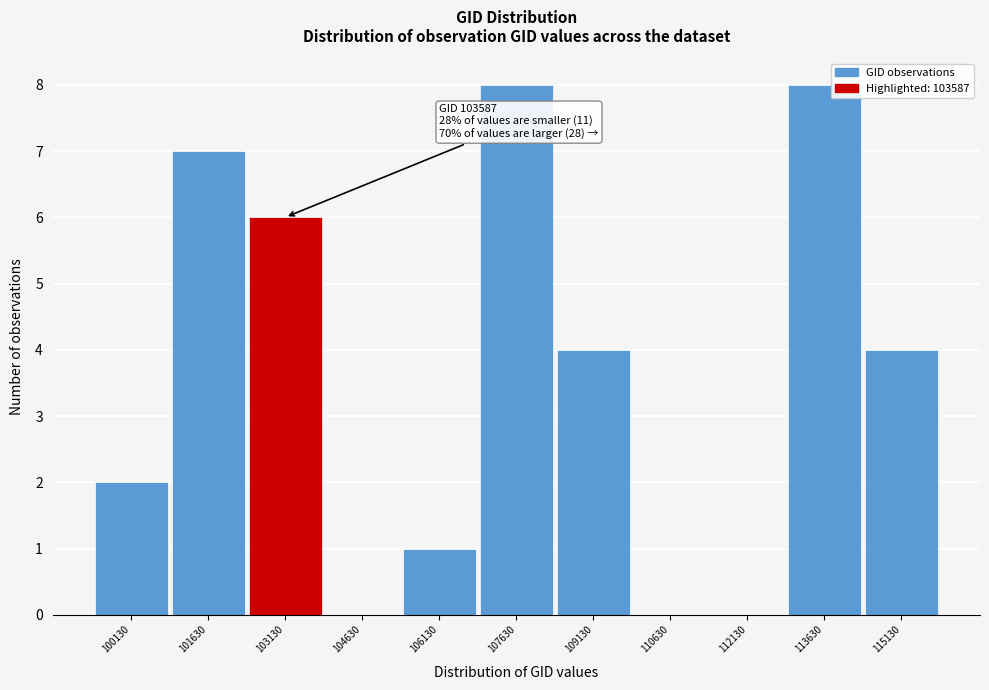

Reading right to left, what are all the values shown in this chart?

115130=4	113630=8	112130=0	110630=0	109130=4	107630=8	106130=1	104630=0	103130=6	101630=7	100130=2